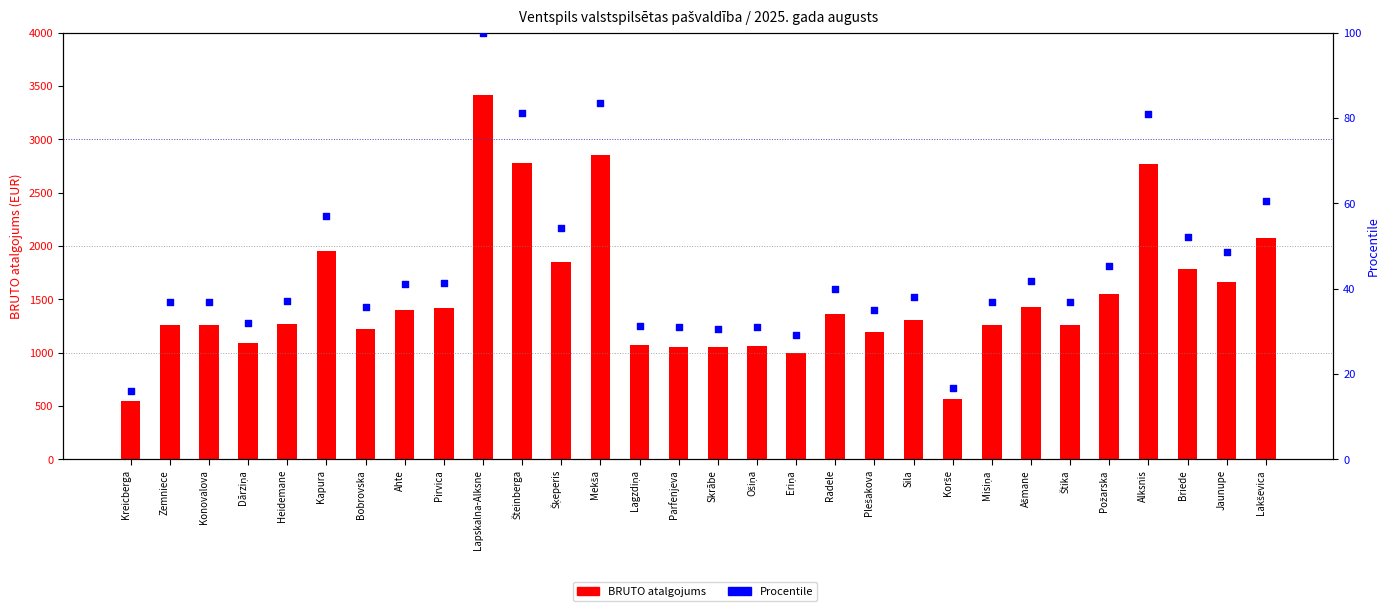

What is the total value across all series at Heidemane?

1308.3